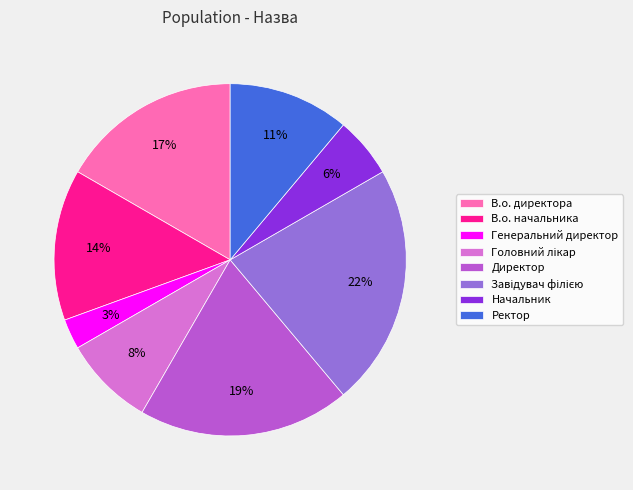

What is the smallest slice in the pie chart?

Генеральний директор